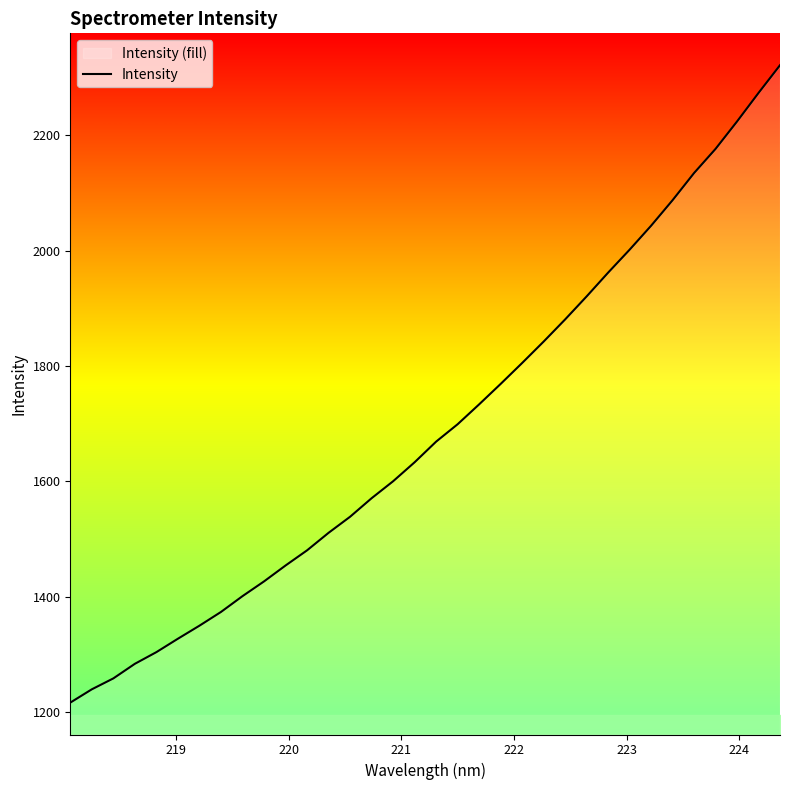

What is the sum of all values?

57507.9